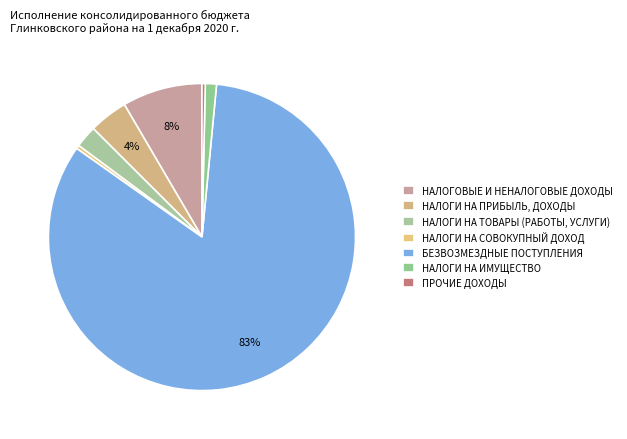

Which slice is the smallest?

ПРОЧИЕ ДОХОДЫ